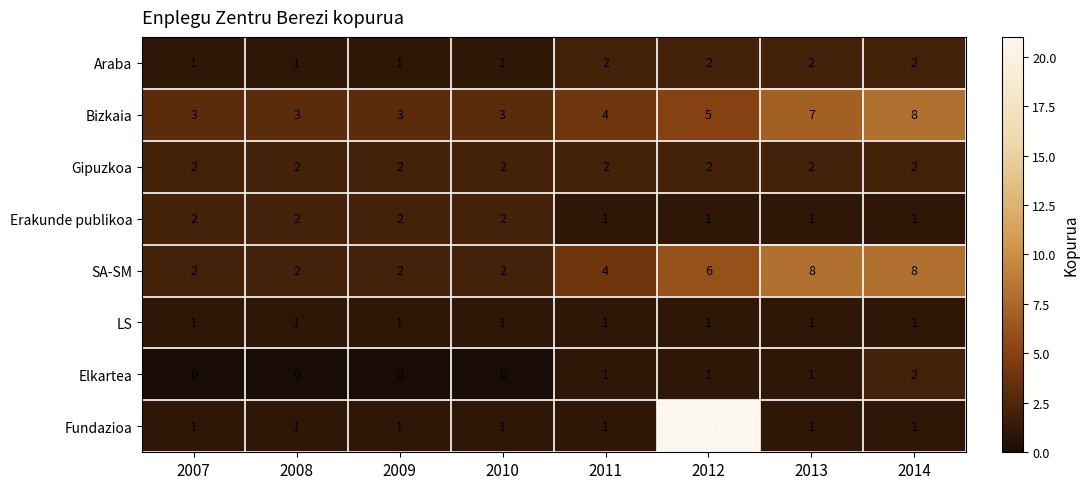

Is it true that LS equals 0 at 2011?

False